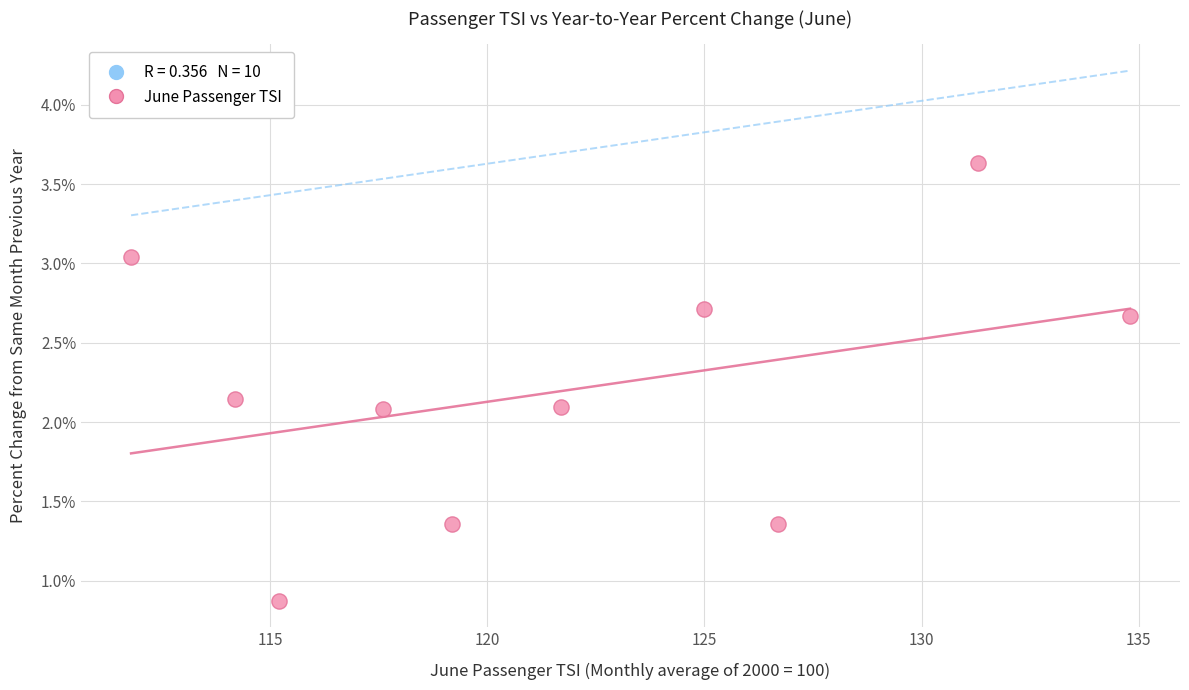

What is the range of X values (max minus min)?

23.0